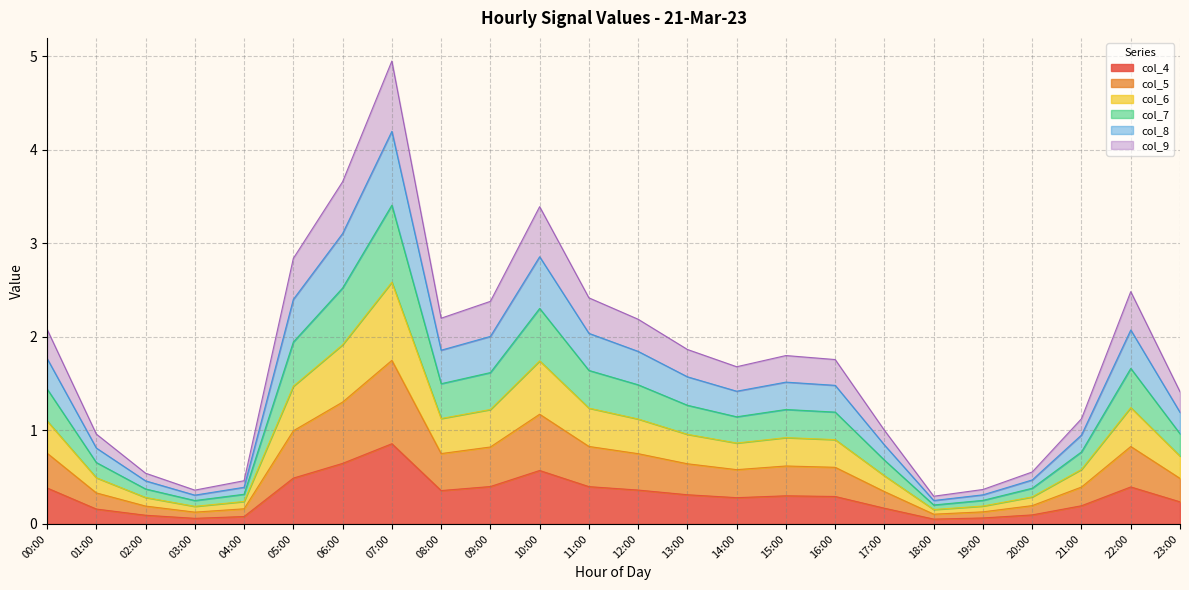

How many lines are shown in the chart?

6